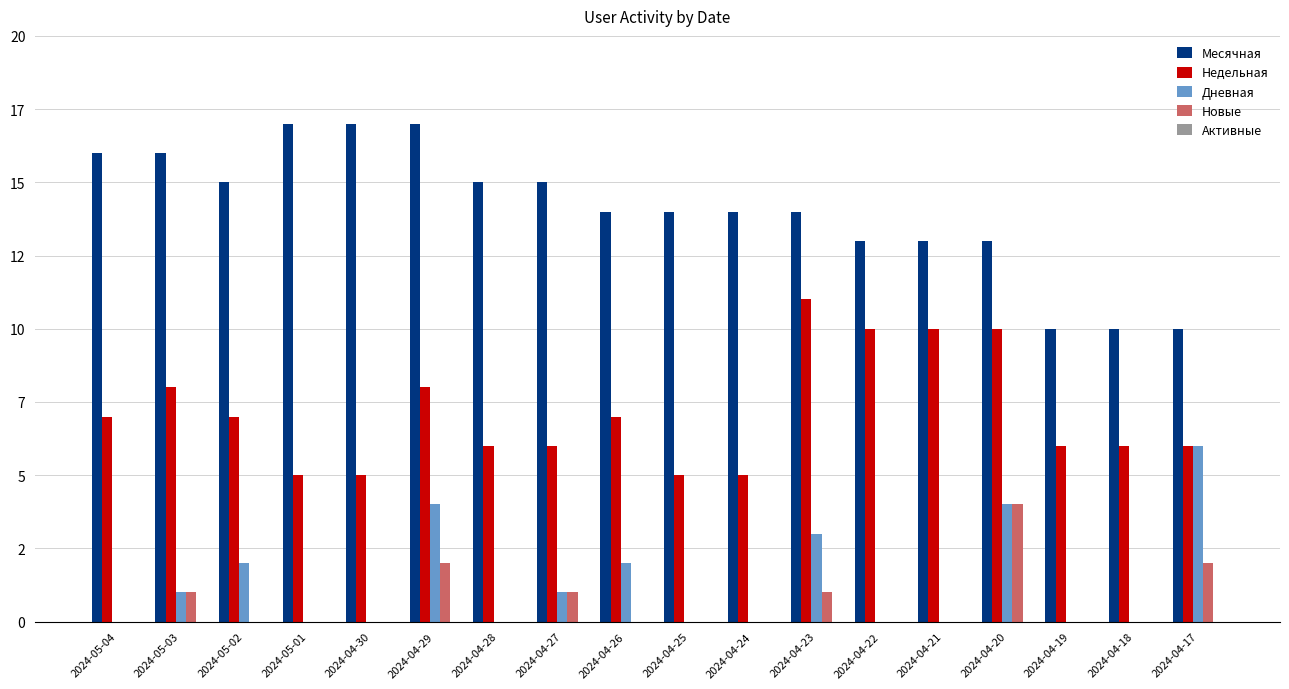

Which series has the largest total across all categories?

Месячная